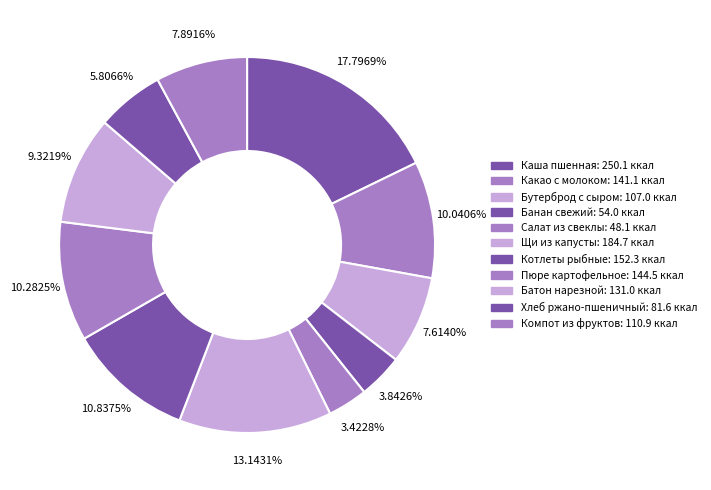

To the nearest percent, what portion does Щи из капусты represent?

13%